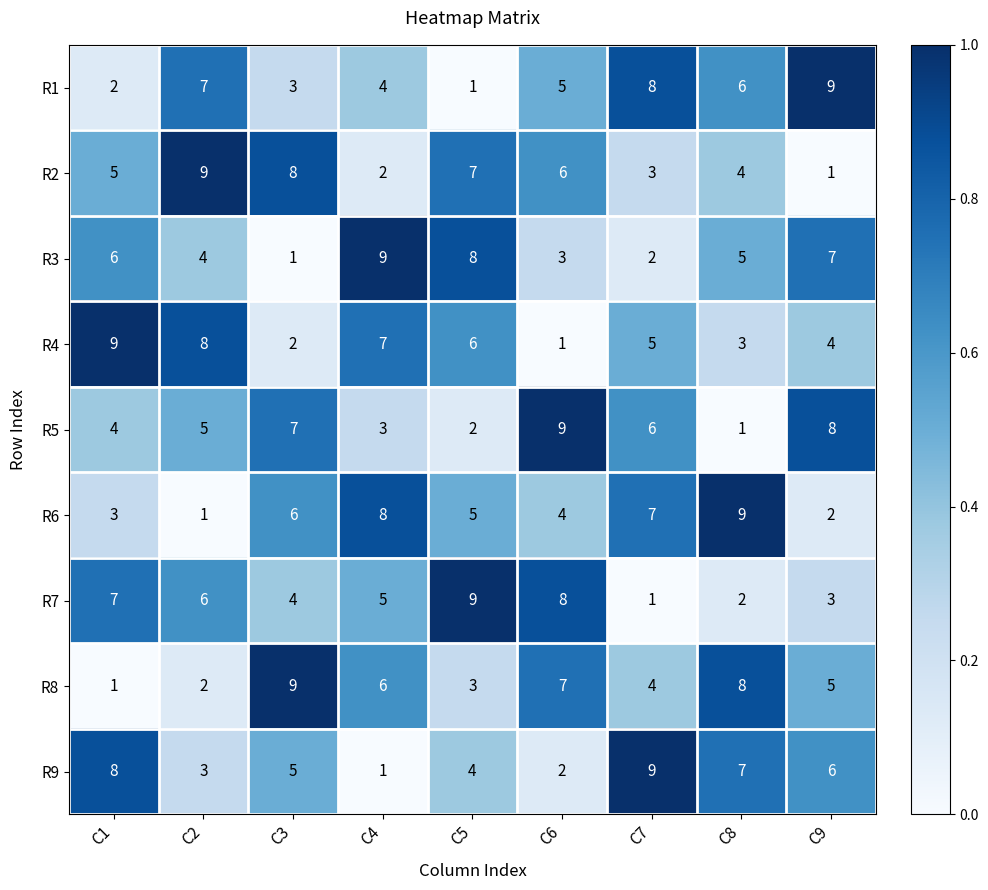

The R6 series shows 4 at C8. True or false?

False